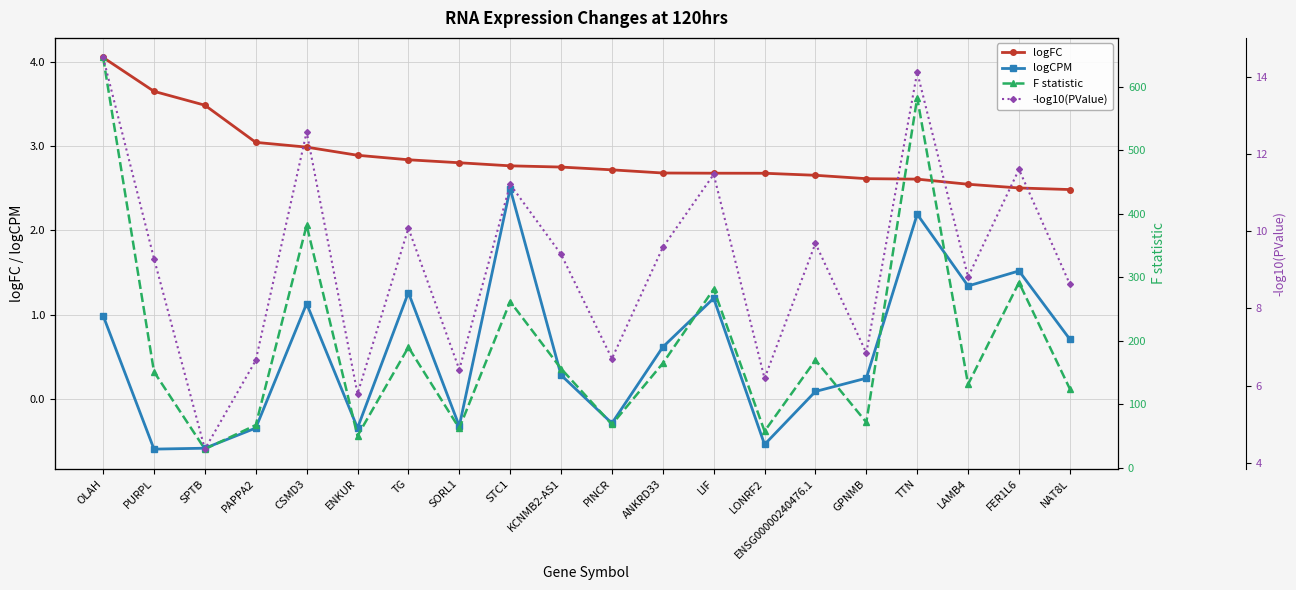

True or false: logCPM has more than 2 interior local peaks.

True